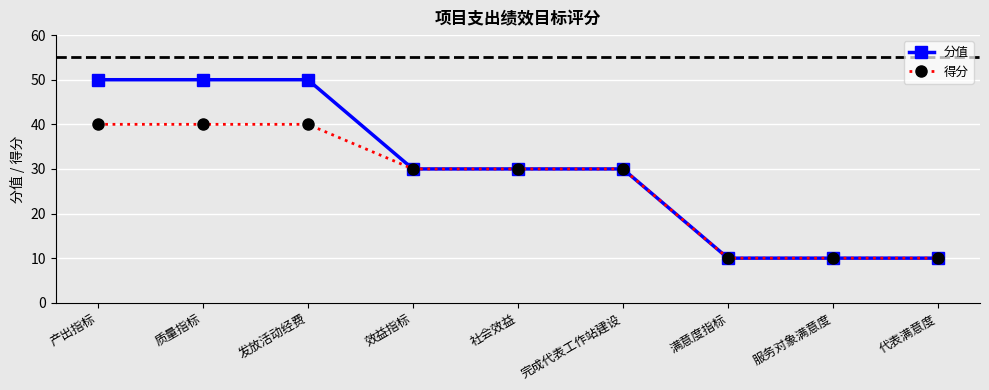

What is the label of the 8th point from the right?

质量指标